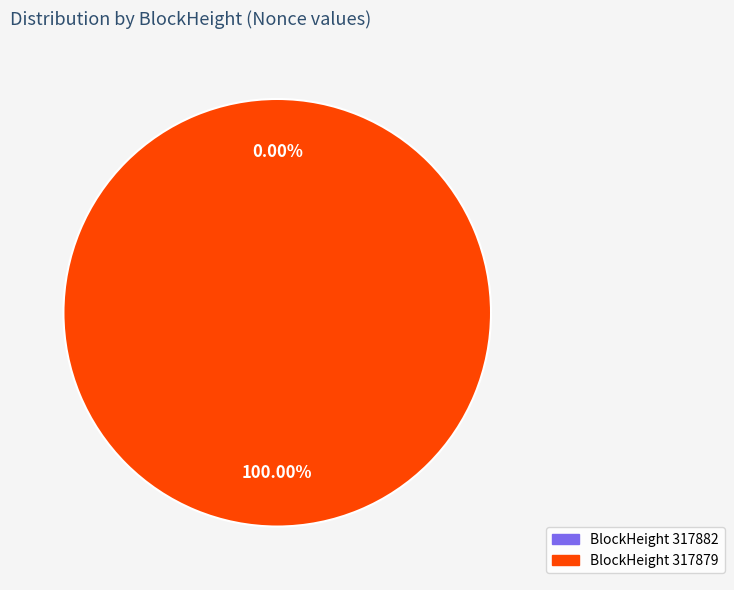

Rank the categories by value from highest to lowest.

317879, 317882